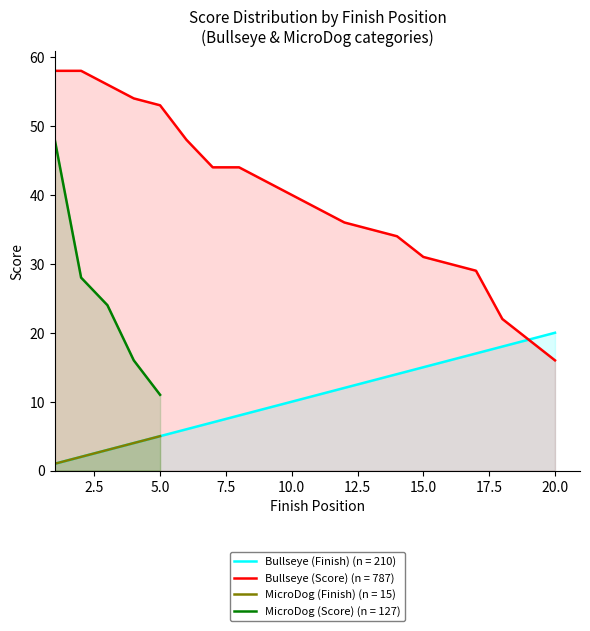

Is it true that Bullseye (Score) (n = 787) equals 40 at 10.0?

True